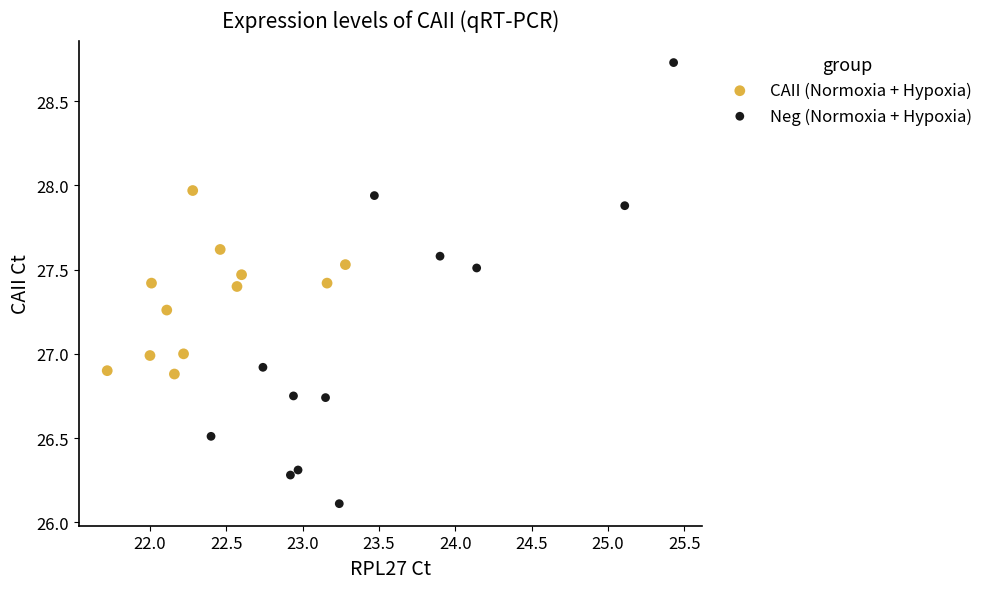

Which series has the widest spread of Y values?

Neg (Normoxia + Hypoxia)